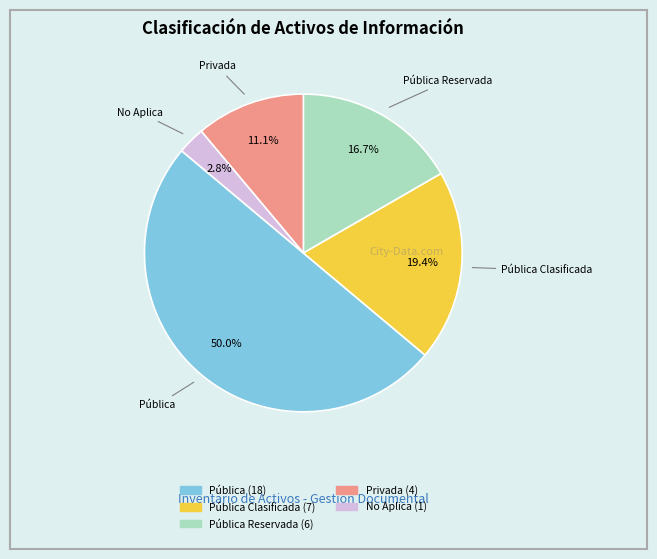

Count the number of slices in the pie.

5